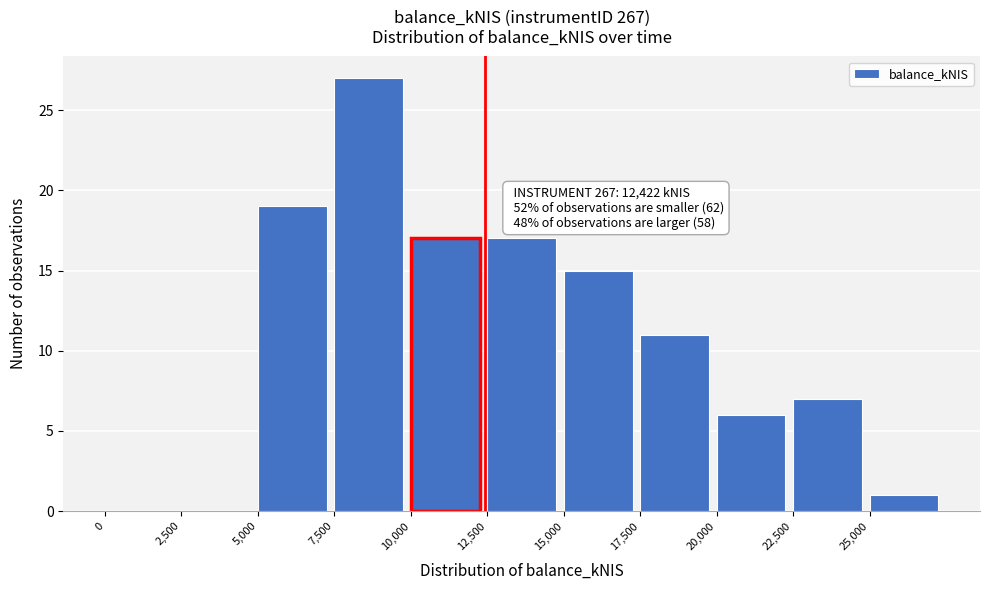

Which range on the x-axis has the tallest bar?

7500 to 10000